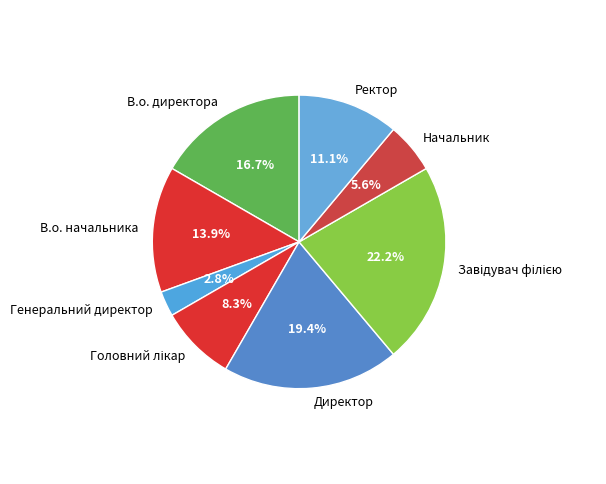

To the nearest percent, what is the average slice percentage?

12%